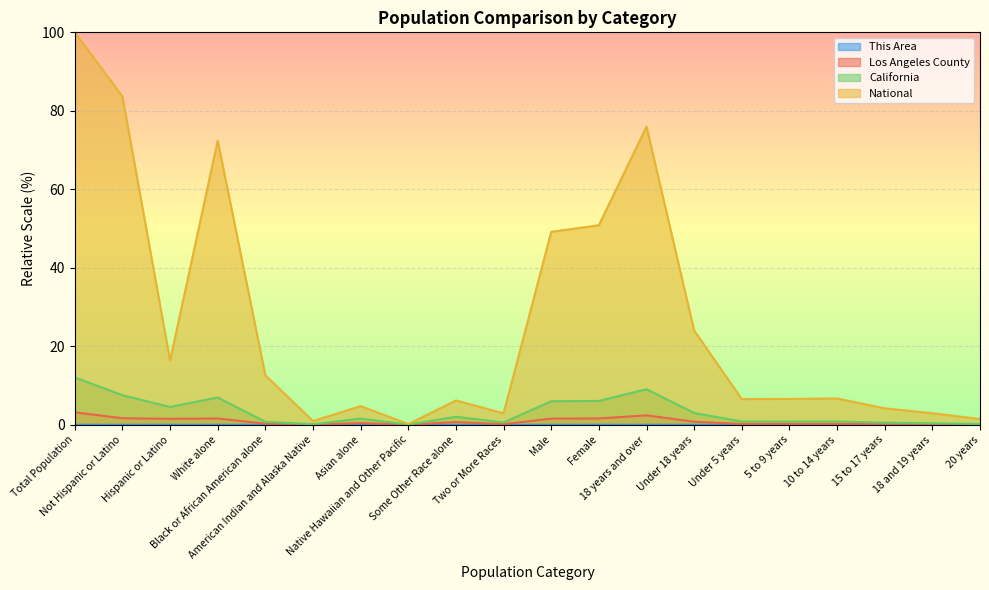

Rank the categories by Los Angeles County value from highest to lowest.

Total Population, 18 years and over, Not Hispanic or Latino, Female, White alone, Male, Hispanic or Latino, Under 18 years, Some Other Race alone, Asian alone, Black or African American alone, 10 to 14 years, Under 5 years, 5 to 9 years, 15 to 17 years, Two or More Races, 18 and 19 years, 20 years, American Indian and Alaska Native, Native Hawaiian and Other Pacific